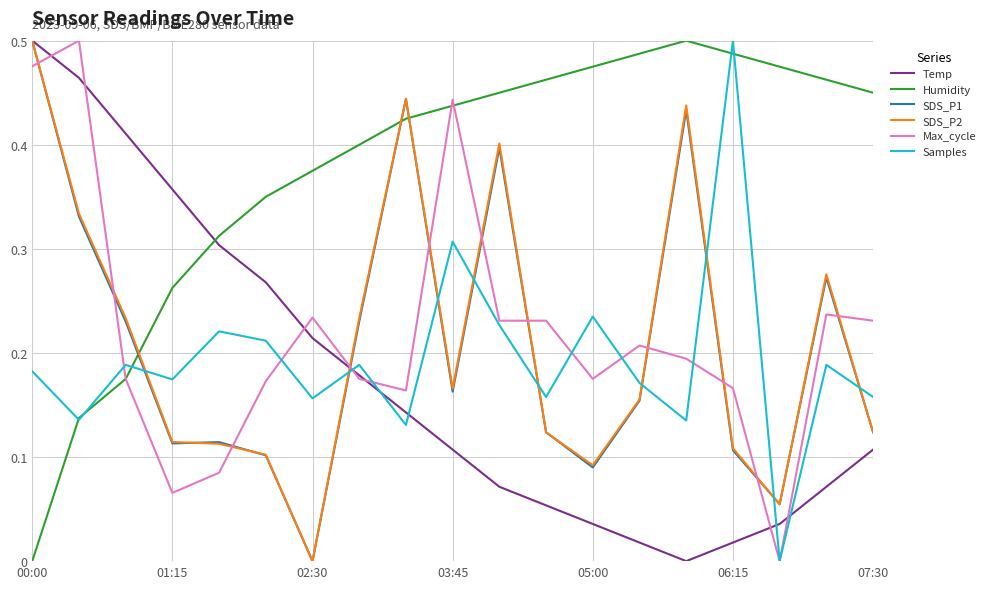

Which series has the largest total across all categories?

Humidity